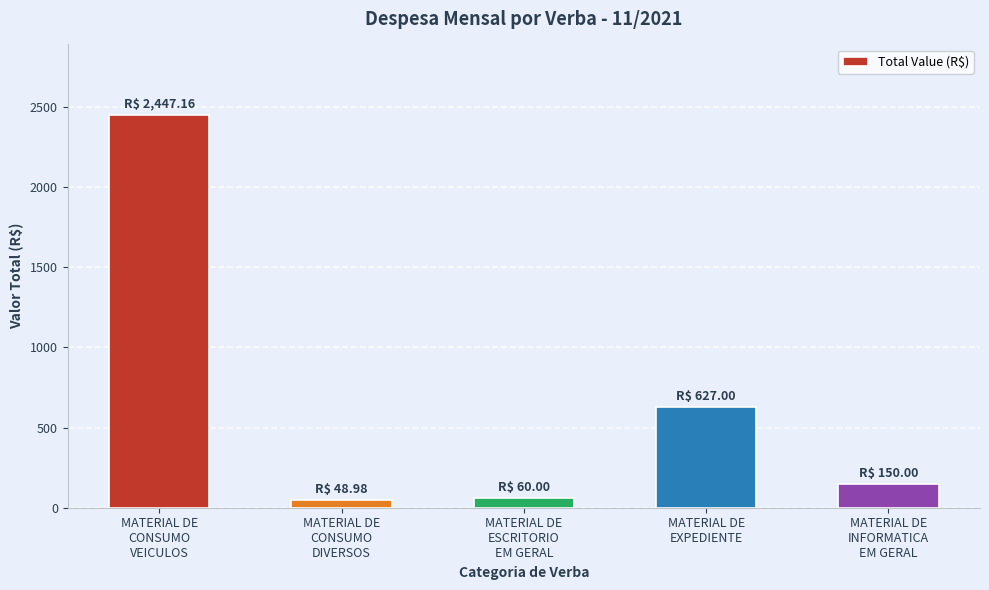

What is the ratio of the value at MATERIAL DE
ESCRITORIO
EM GERAL to the value at MATERIAL DE
EXPEDIENTE?

0.1